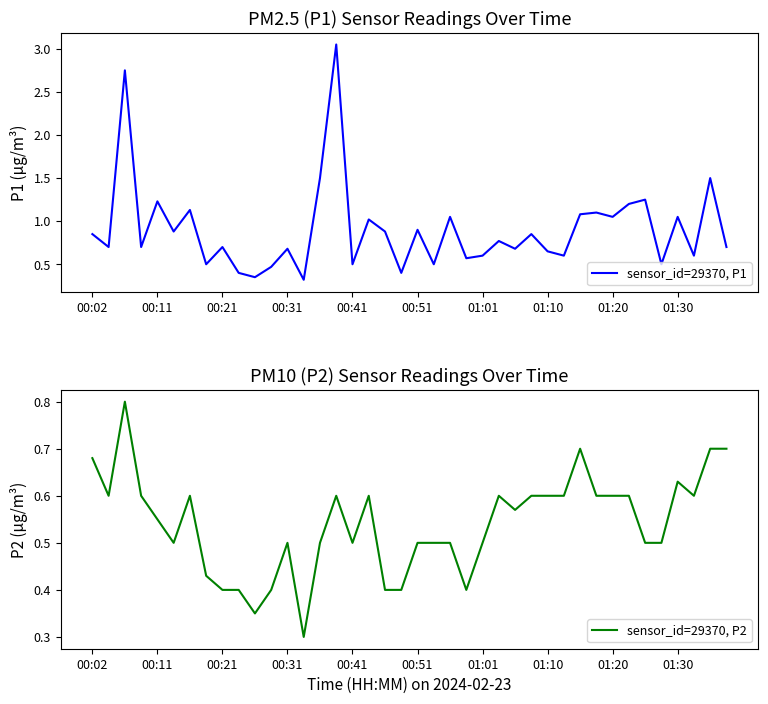

True or false: sensor_id=29370, P2 and sensor_id=29370, P1 intersect in this chart.

False